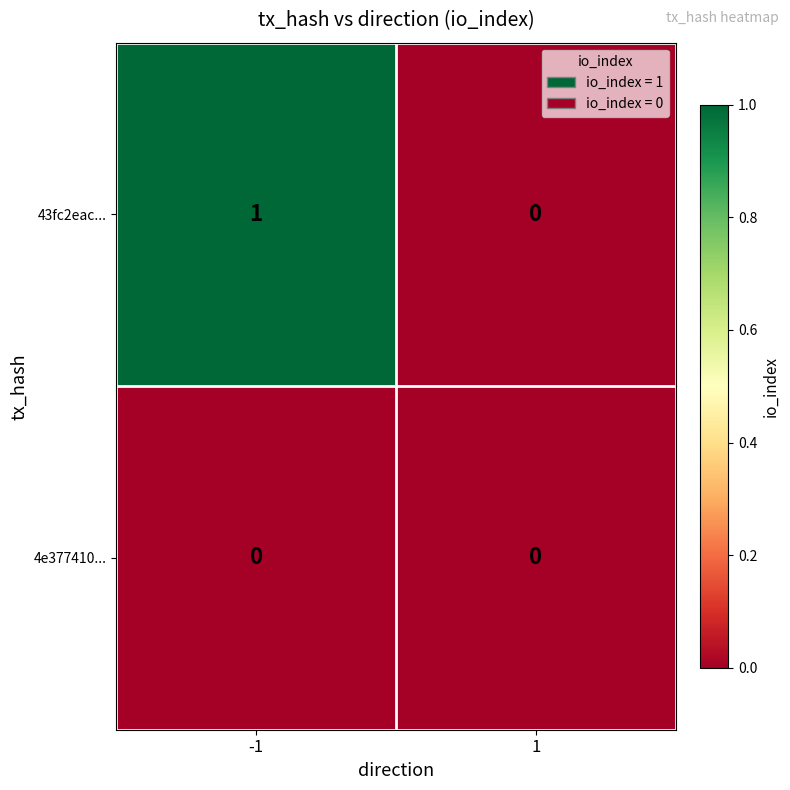

Reading left to right, transcribe all the data shown in this chart.

43fc2eac...: 1	0
4e377410...: 0	0